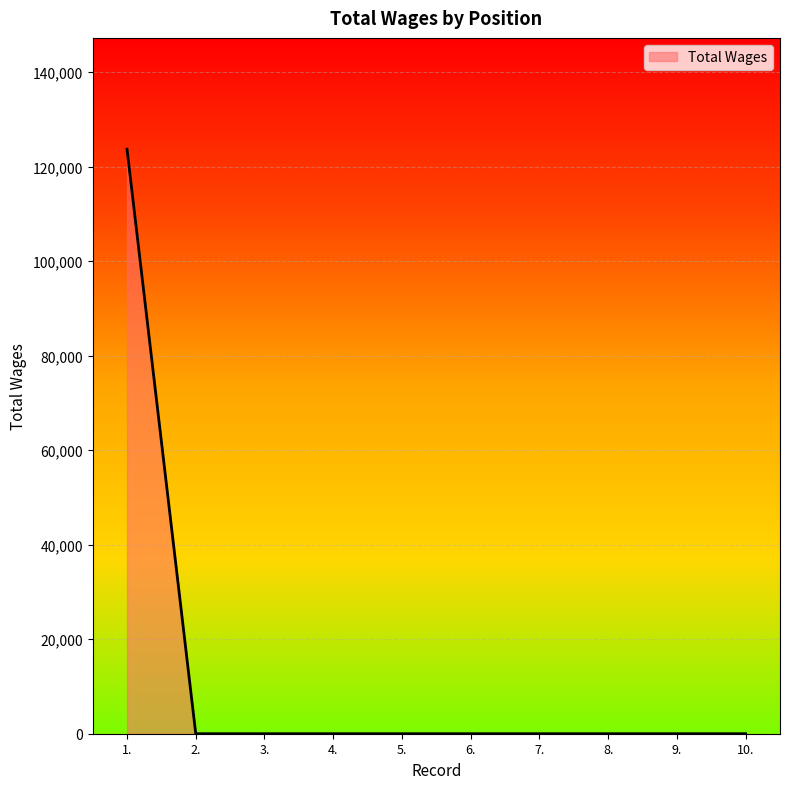

Is it true that the value at 3. is 0?

True